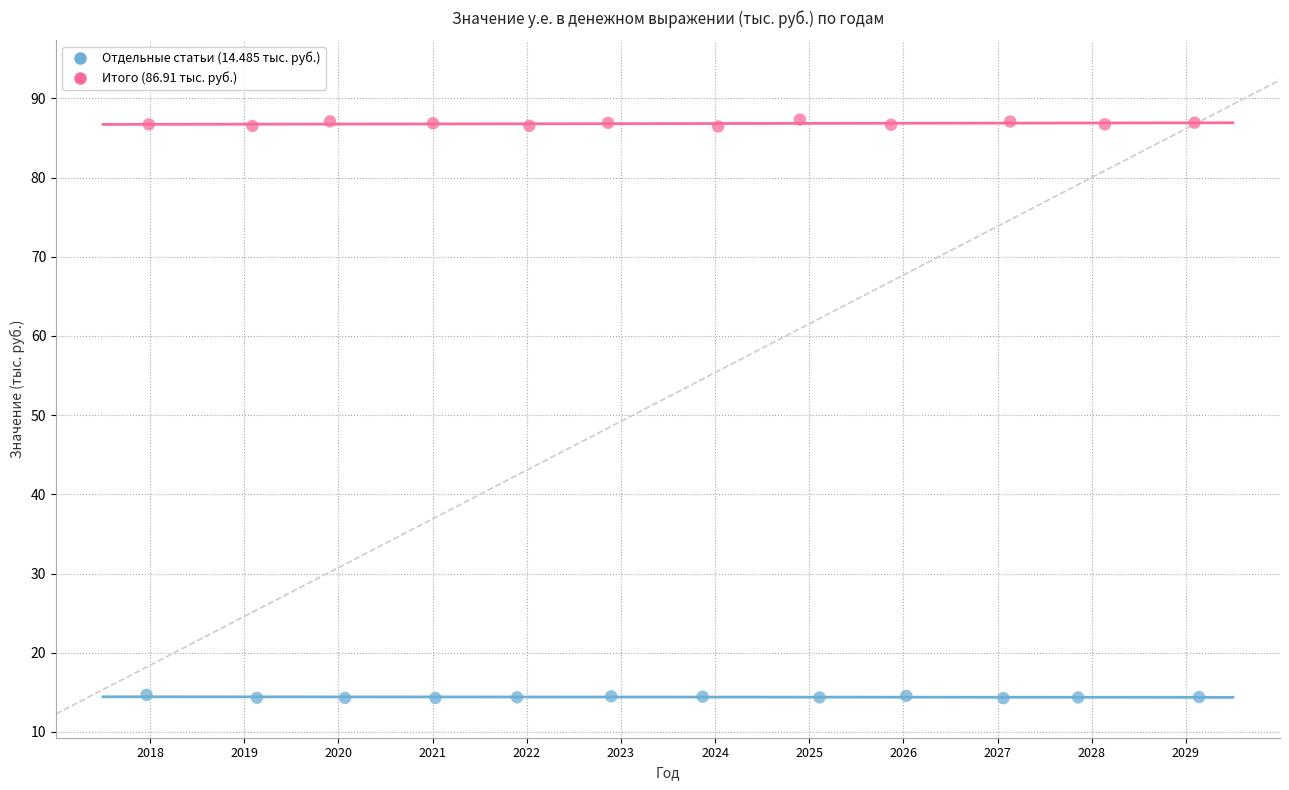

What are all the series names shown in the legend?

Отдельные статьи (14.485 тыс. руб.), Итого (86.91 тыс. руб.)